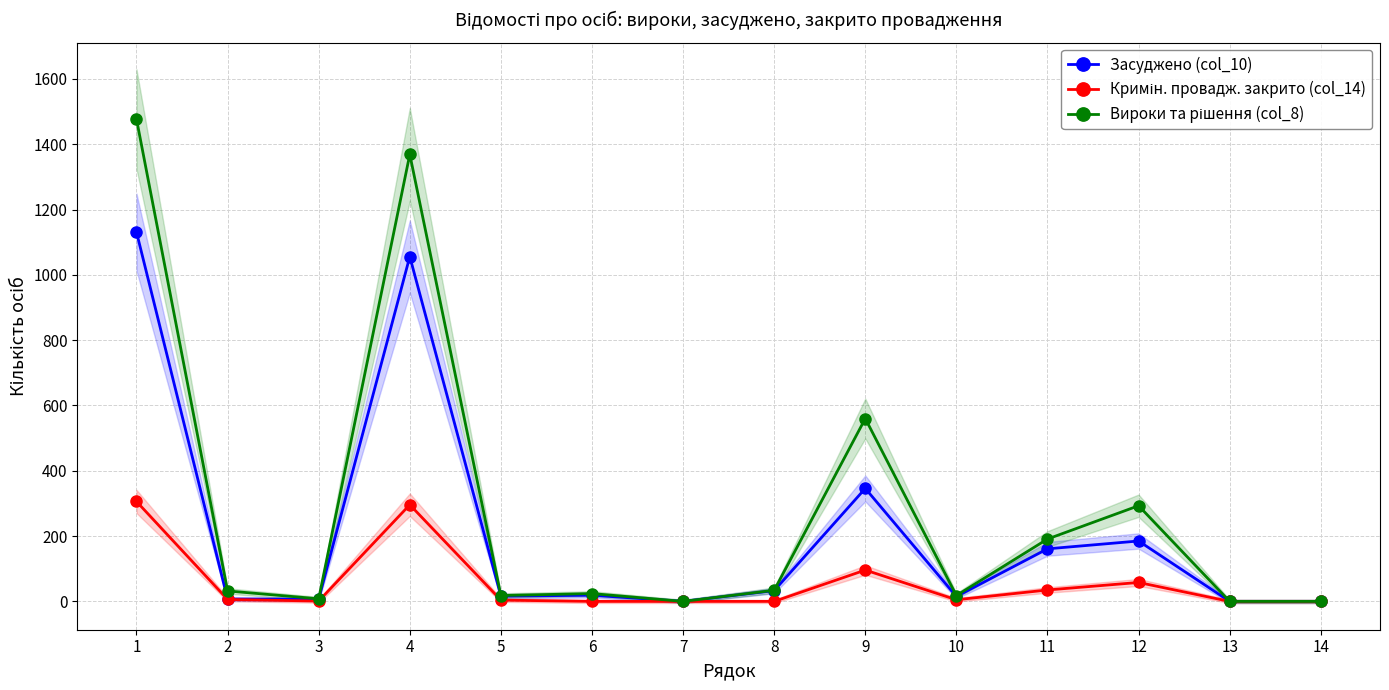

How many values in Засуджено (col_10) are above zero?

11